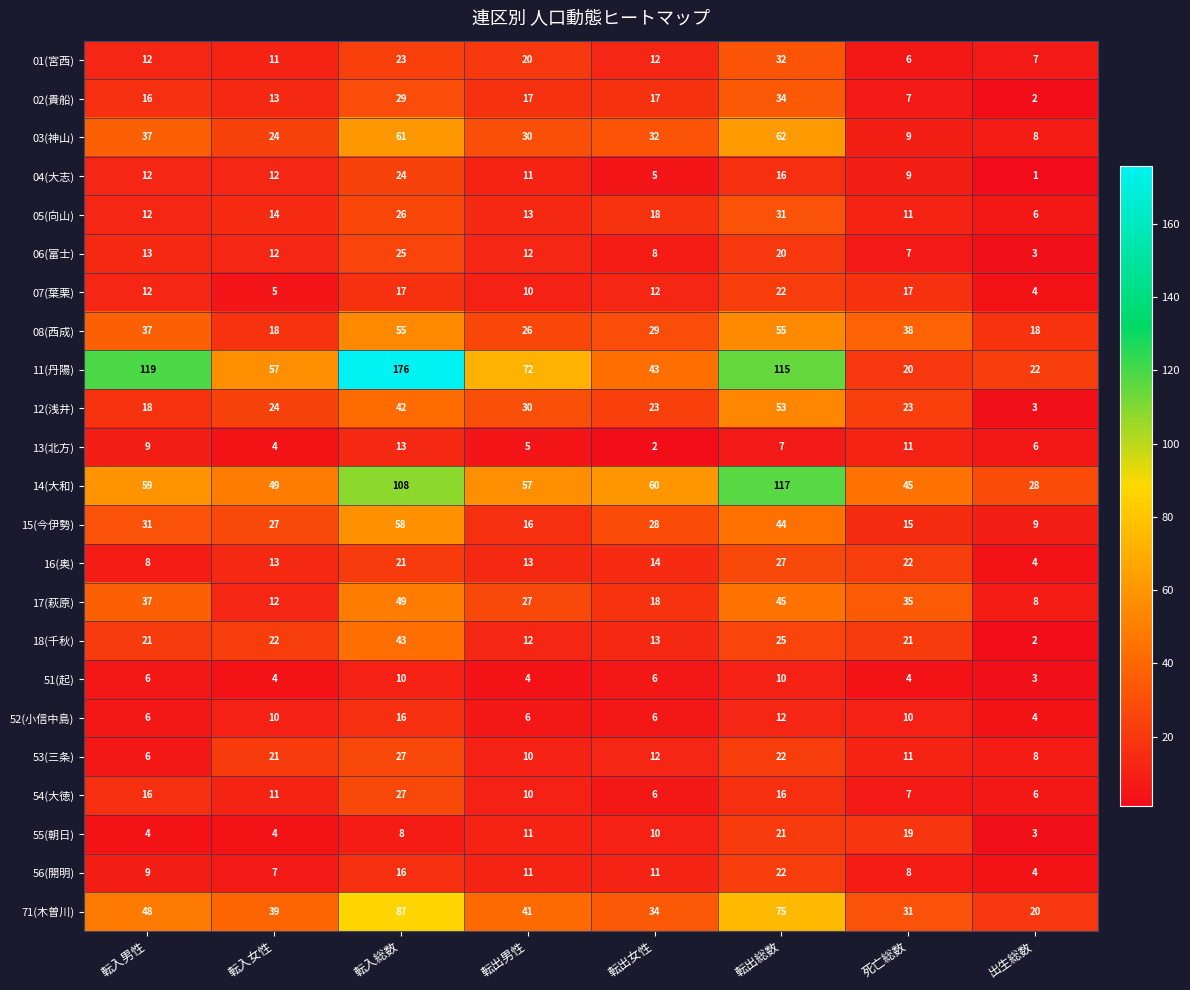

List the labels in order of 17(萩原) value, smallest first.

出生総数, 転入女性, 転出女性, 転出男性, 死亡総数, 転入男性, 転出総数, 転入総数